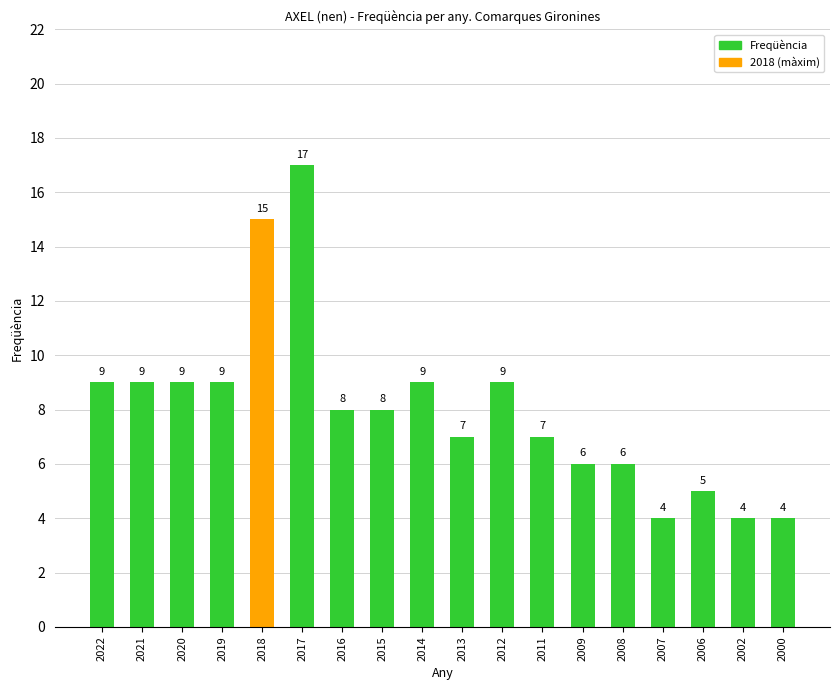

What is the change in value from 2009 to 2000?

-2